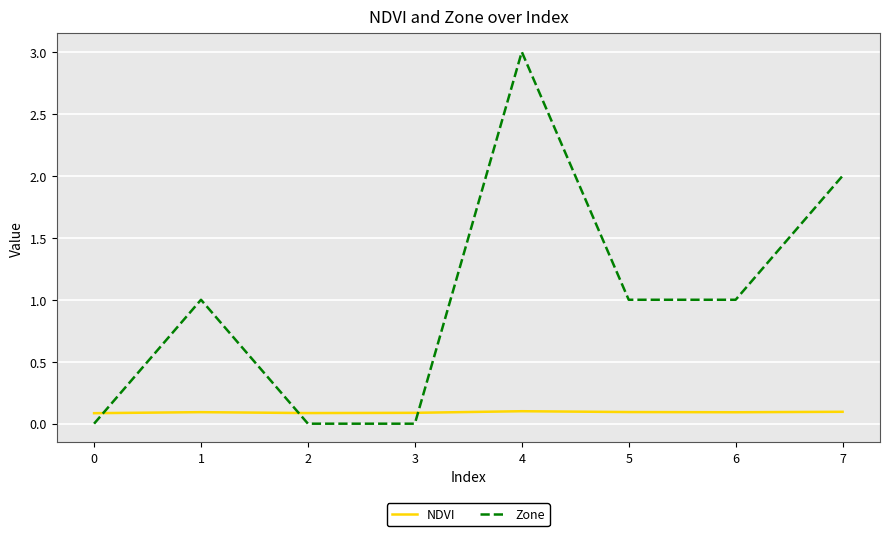

Rank the series by their maximum value, from lowest to highest.

NDVI, Zone